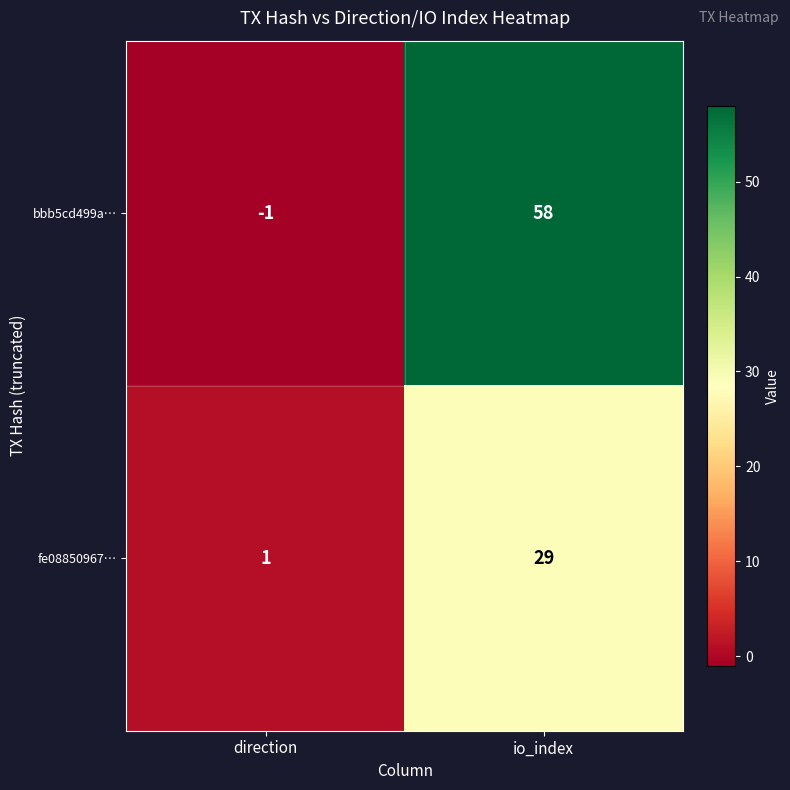

What is the sum of all bbb5cd499a… values?

57